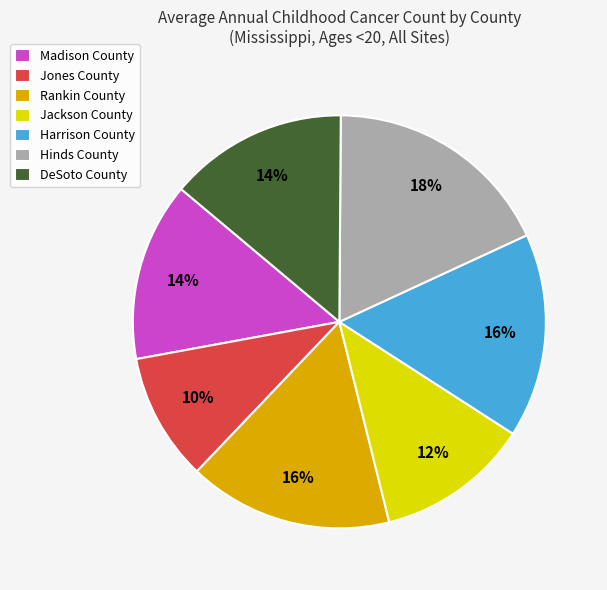

What is the smallest slice in the pie chart?

Jones County